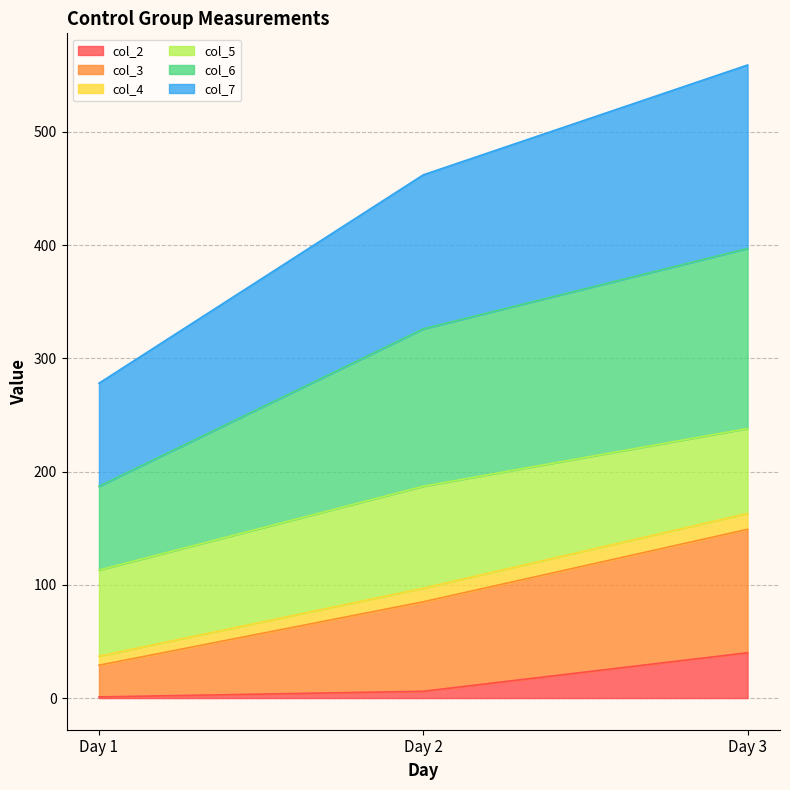

At which label does col_4 reach its peak?

Day 3